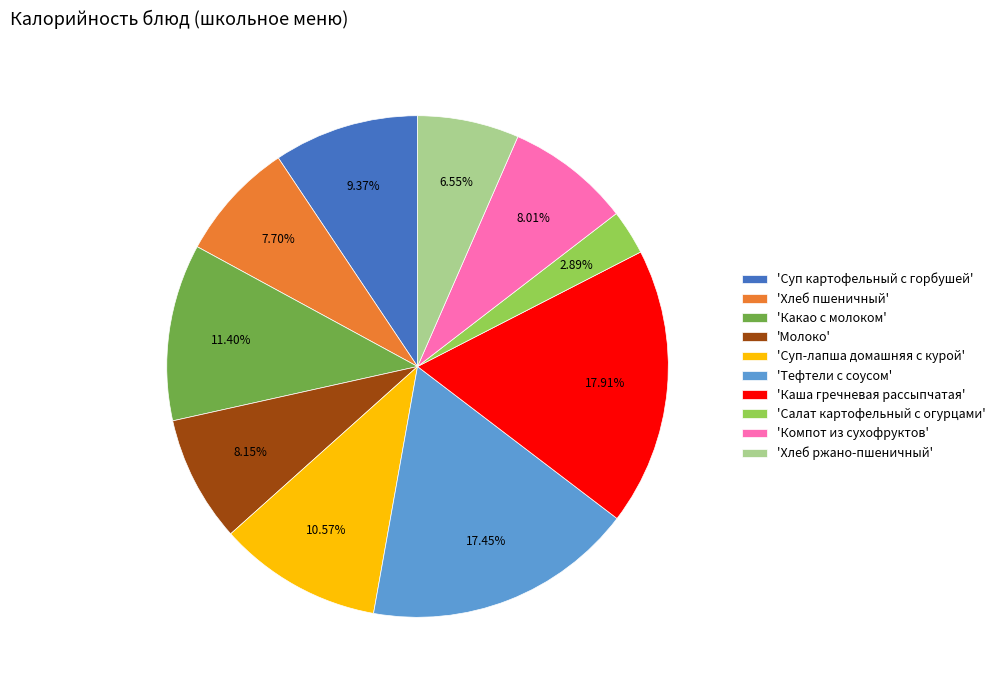

Is the sum of 'Каша гречневая рассыпчатая' and 'Суп-лапша домашняя с курой' greater than half?

No